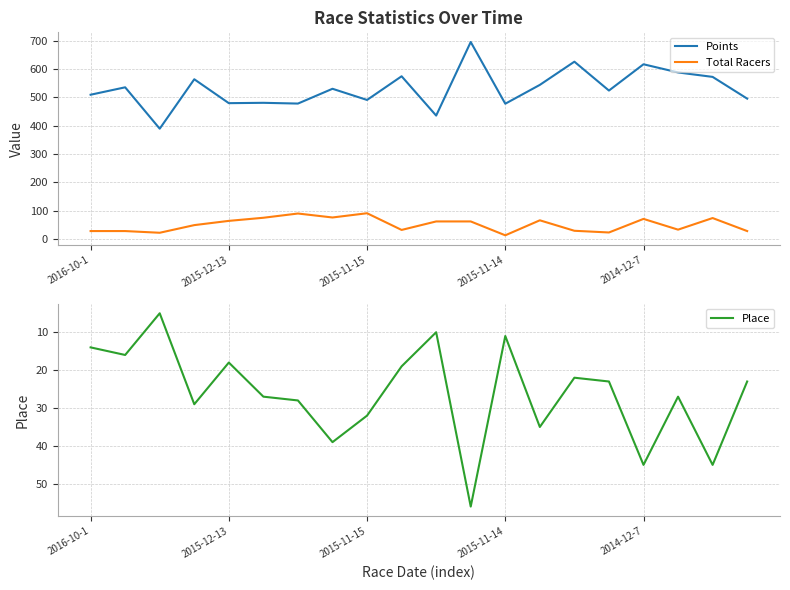

True or false: Points and Total Racers cross at least once.

False